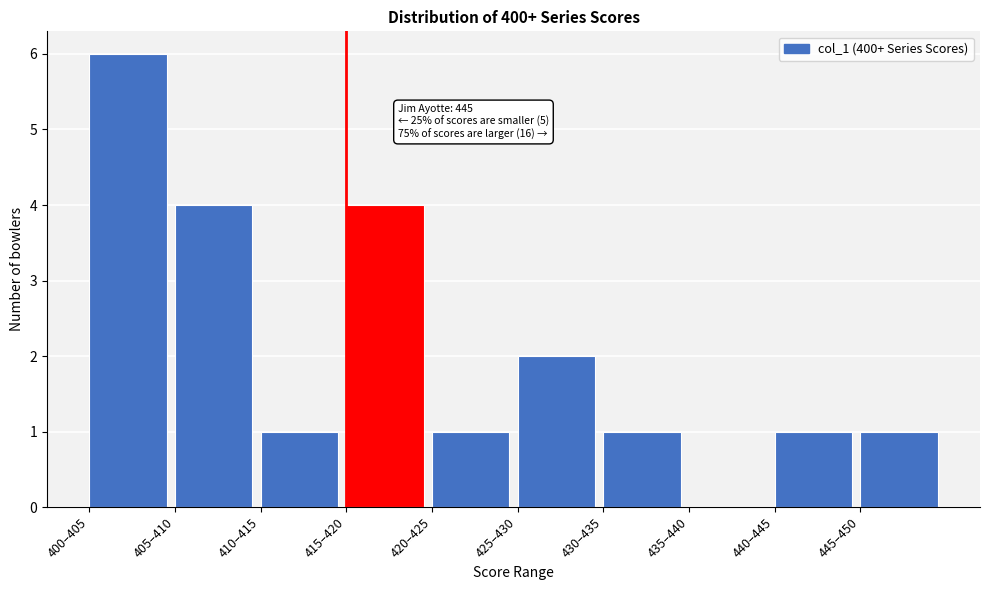

Reading right to left, list all the values displayed in this chart.

445–450=1	440–445=1	435–440=0	430–435=1	425–430=2	420–425=1	415–420=4	410–415=1	405–410=4	400–405=6